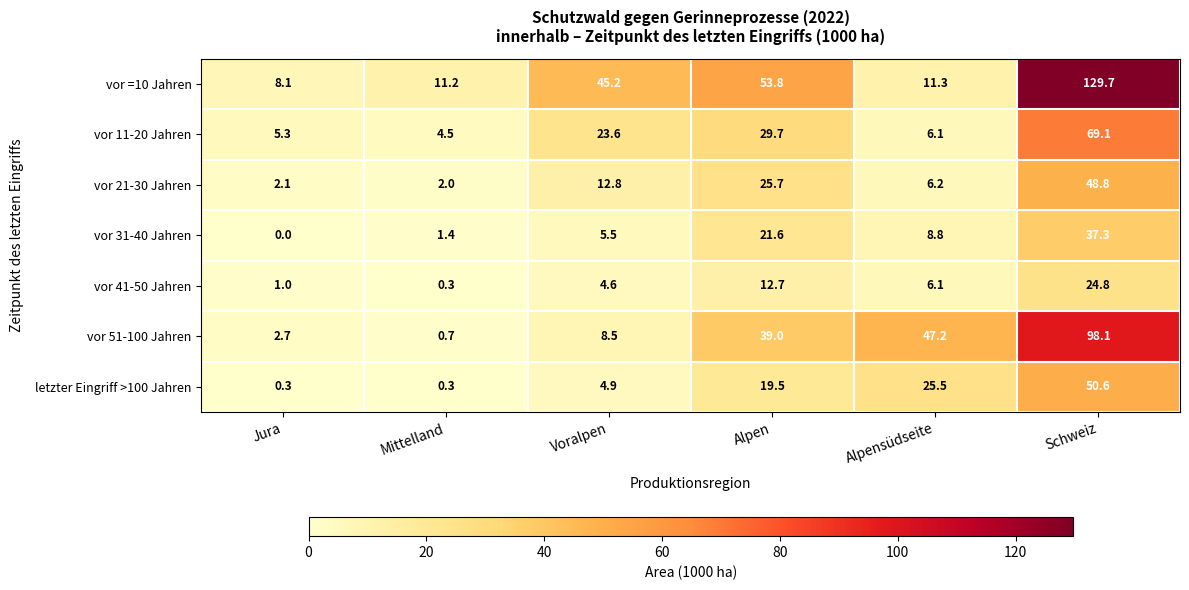

What is the spread (max minus min) of values at Voralpen?

40.6